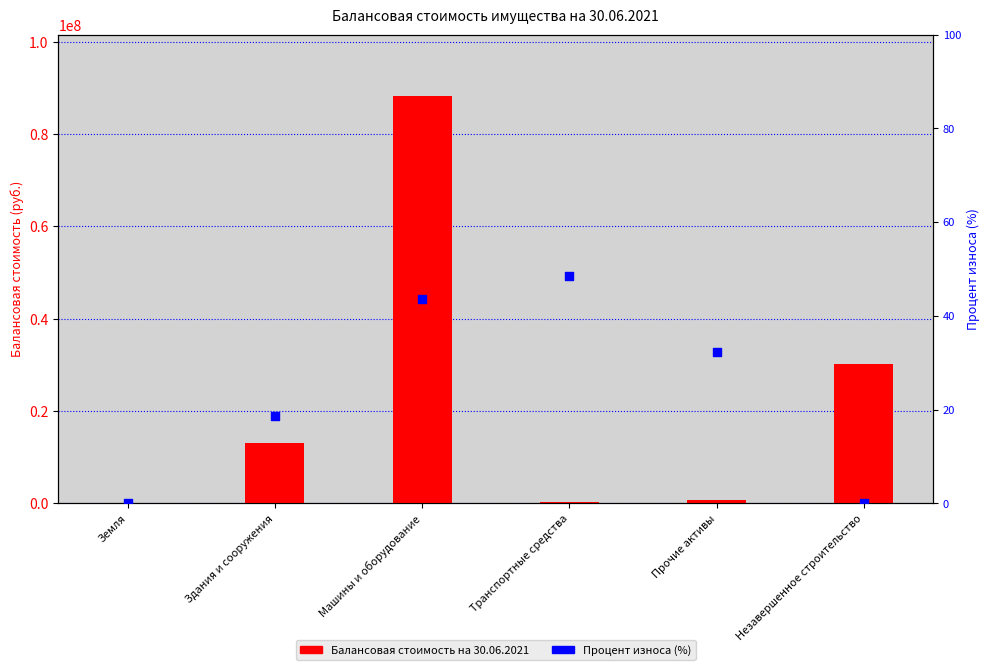

Which series has the widest spread of Y values?

Балансовая стоимость на 30.06.2021